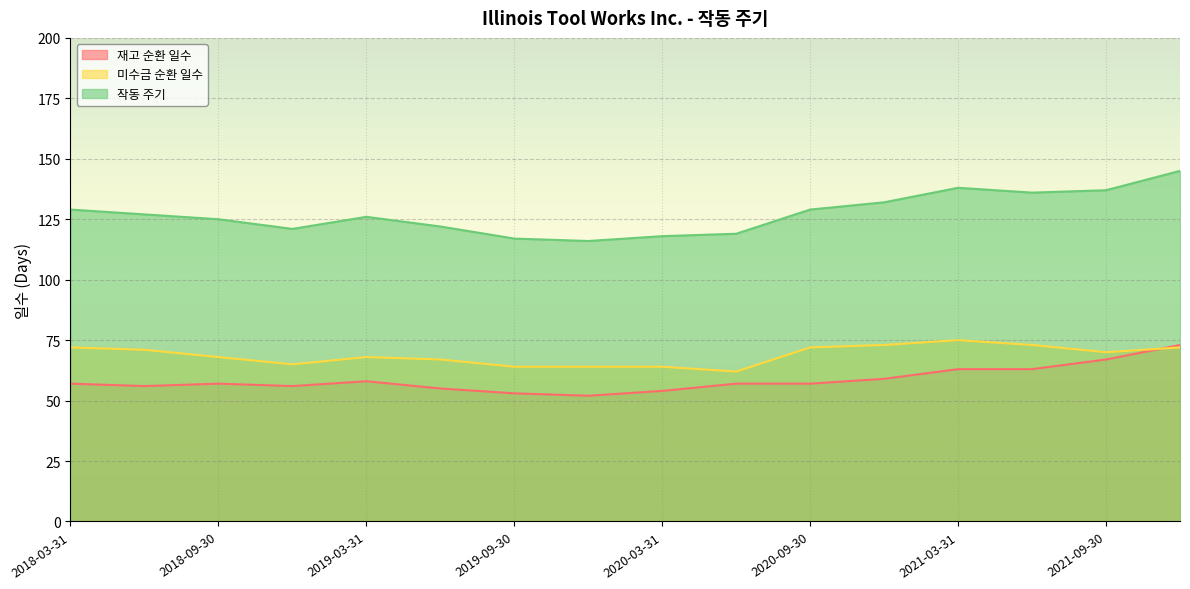

What is the sum of the 미수금 순환 일수 values at 2021-09-30 and 2018-09-30?

138